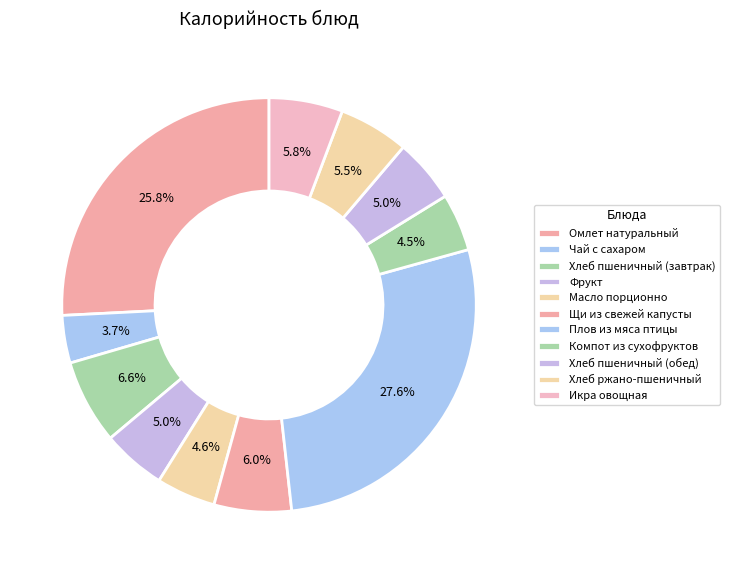

How many segments does this pie chart have?

11